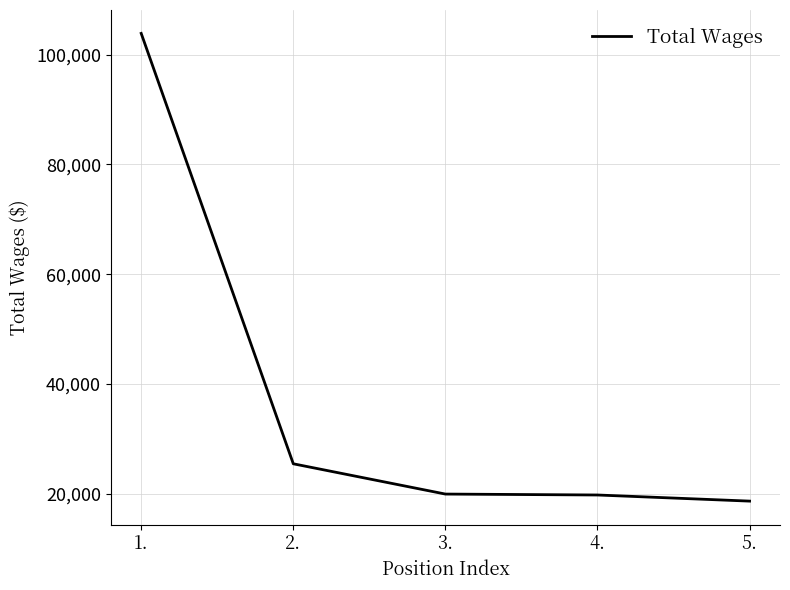

What is the difference between the maximum and minimum values?

85255